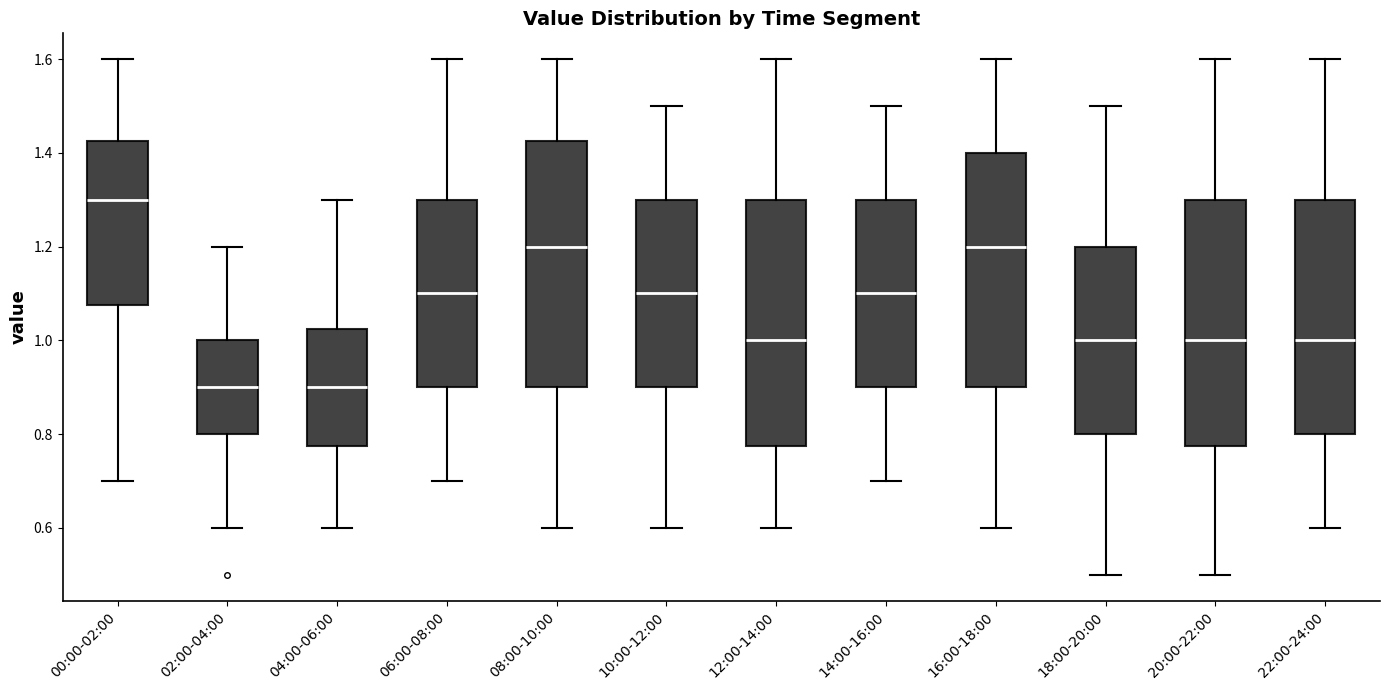

Where is the upper edge of the box for 20:00-22:00 on the y-axis? The values are not printed on the chart, so give them approximately, as read against the axis.

1.30